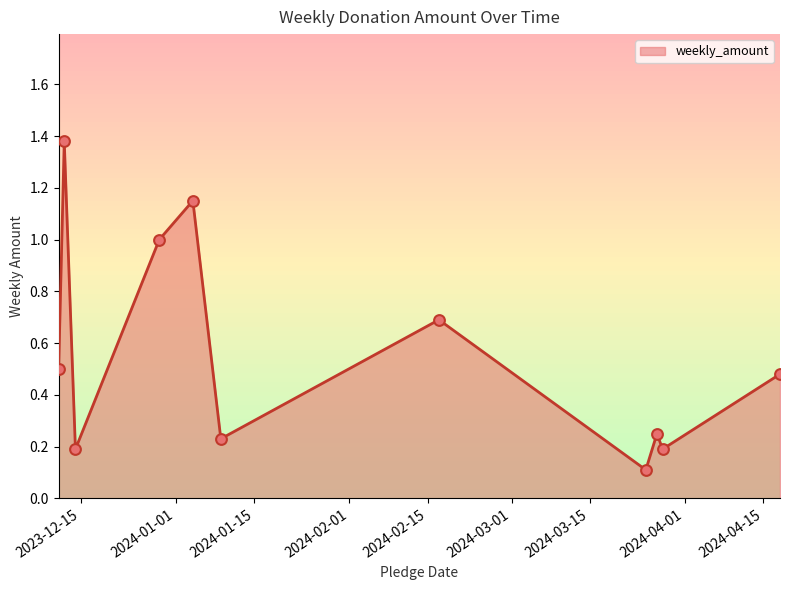

What is the difference between the maximum and minimum values?

1.3